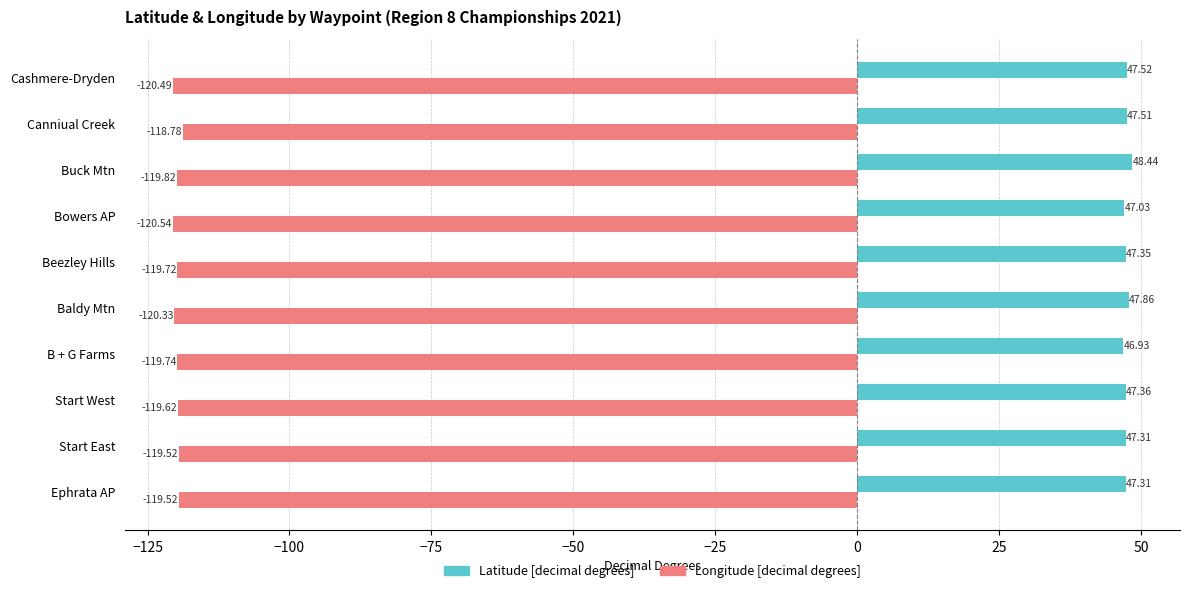

Which series has the largest total across all categories?

Latitude [decimal degrees]